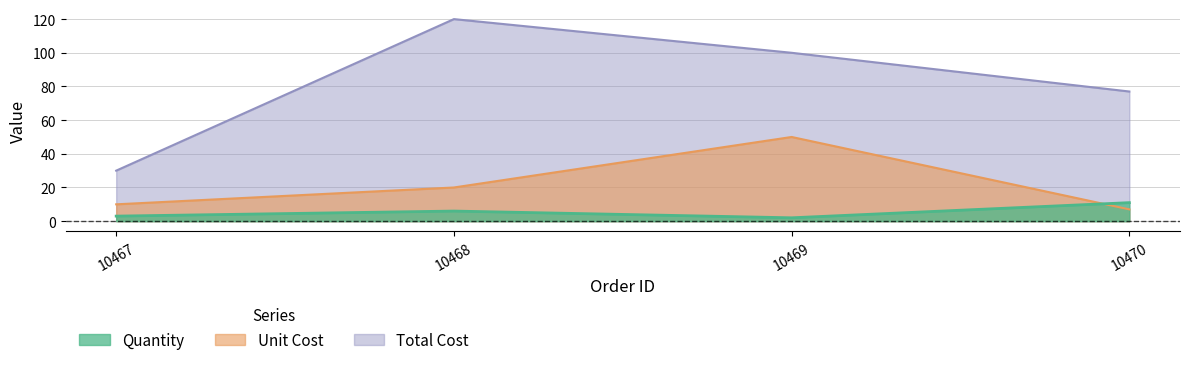

What are all the series names shown in the legend?

Quantity, Unit Cost, Total Cost